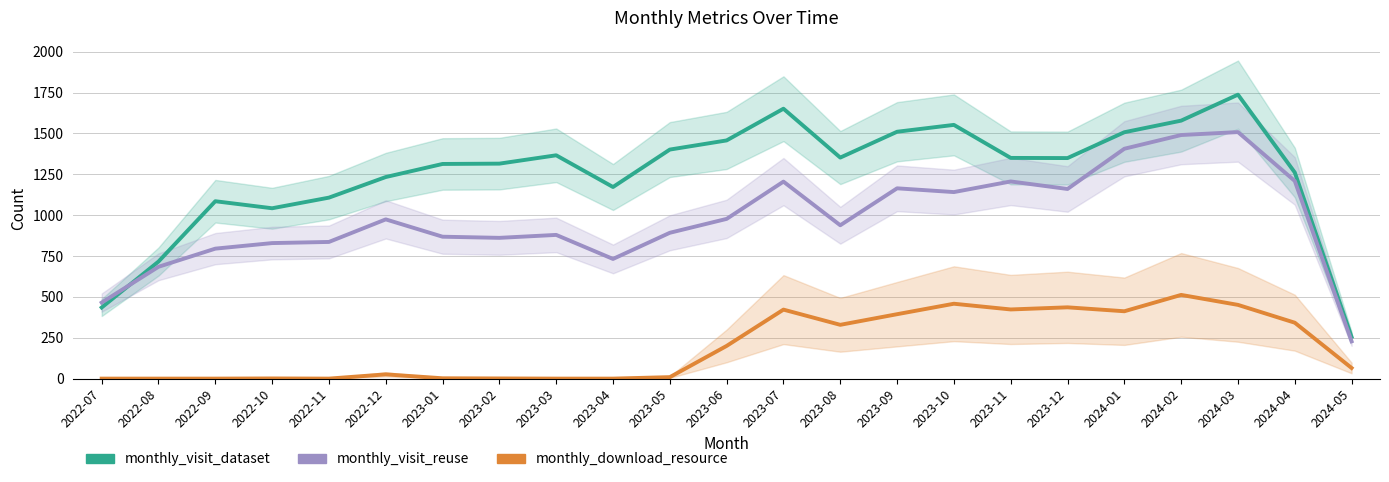

Where does the monthly_visit_reuse series first go above 938?

2022-12